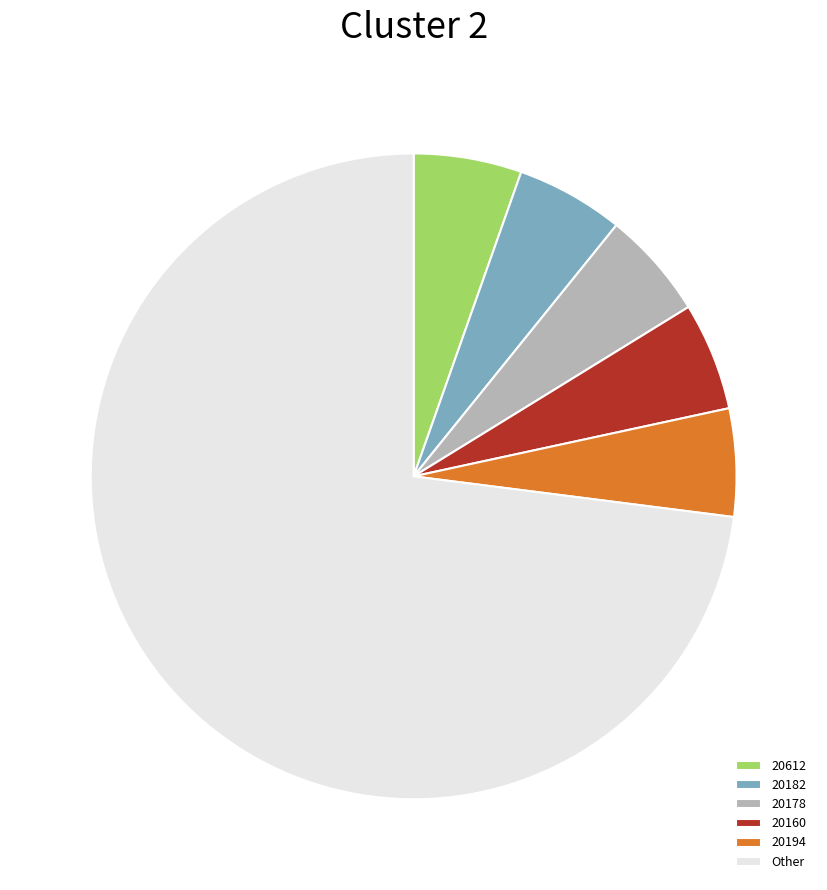

What is the ratio of the value at Other to the value at 20178?

13.5